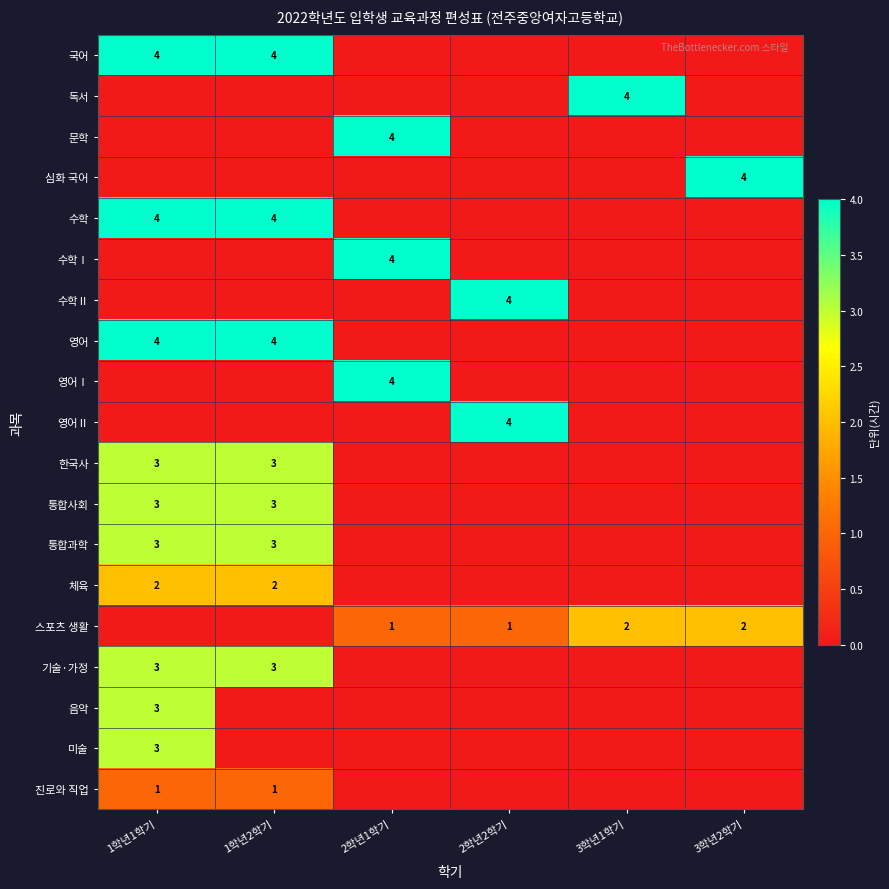

True or false: 스포츠 생활 has a value of 2 at 2학년1학기.

False